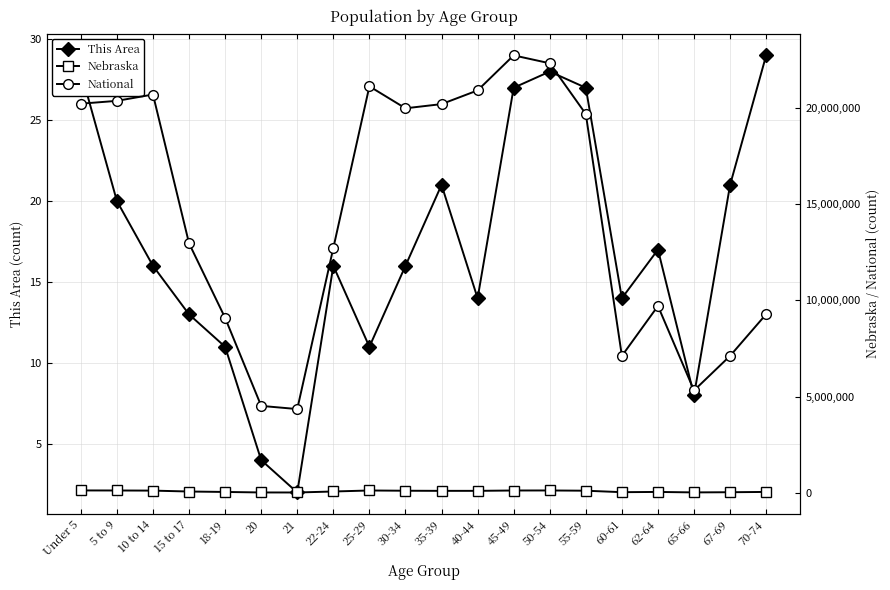

How many lines are shown in the chart?

3